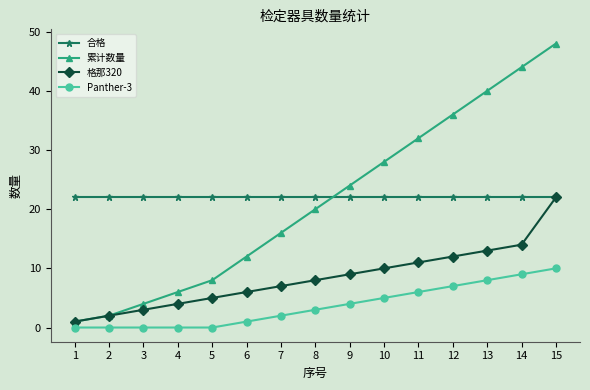

Which category has the lowest value in the 累计数量 series?

1